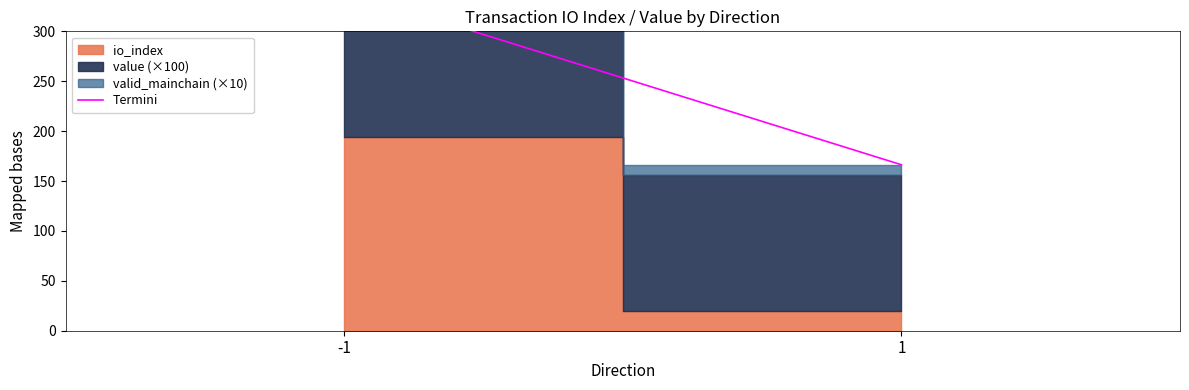

List the labels in order of value, largest first.

-1, 1